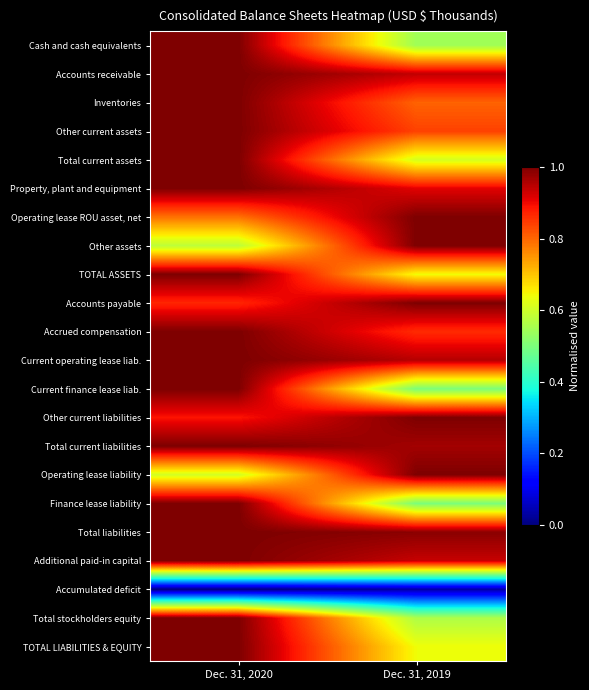

Between Dec. 31, 2020 and Dec. 31, 2019, which is larger?

Dec. 31, 2020